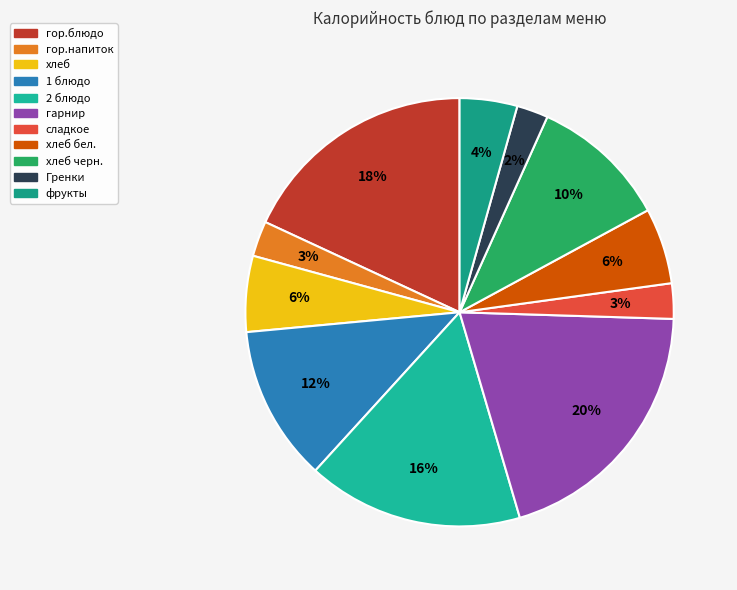

Is there any slice that represents more than half of the pie?

No